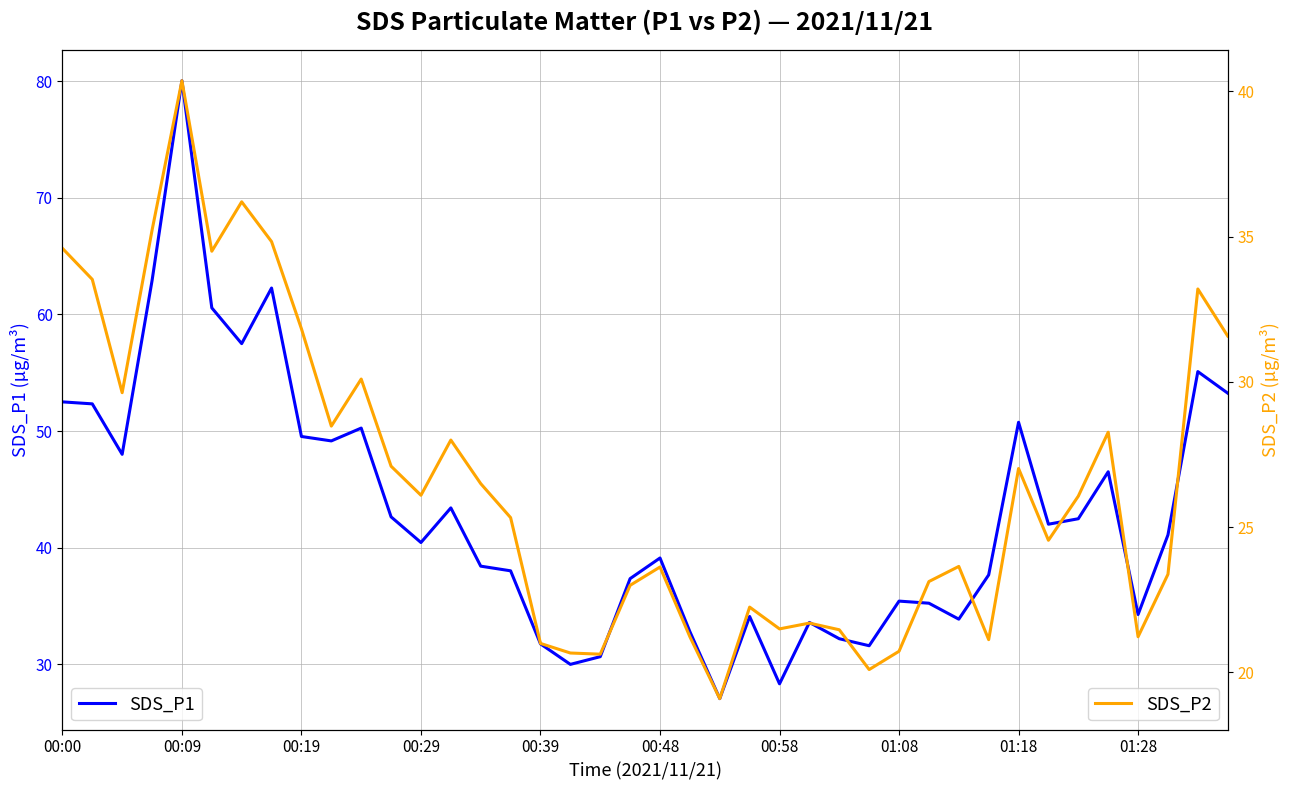

At 17, list the series in order from smallest to largest.

SDS_P2, SDS_P1